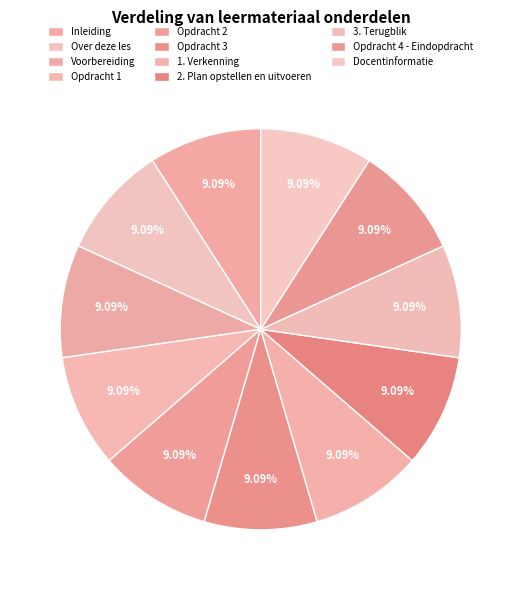

Does any single category account for the majority?

No